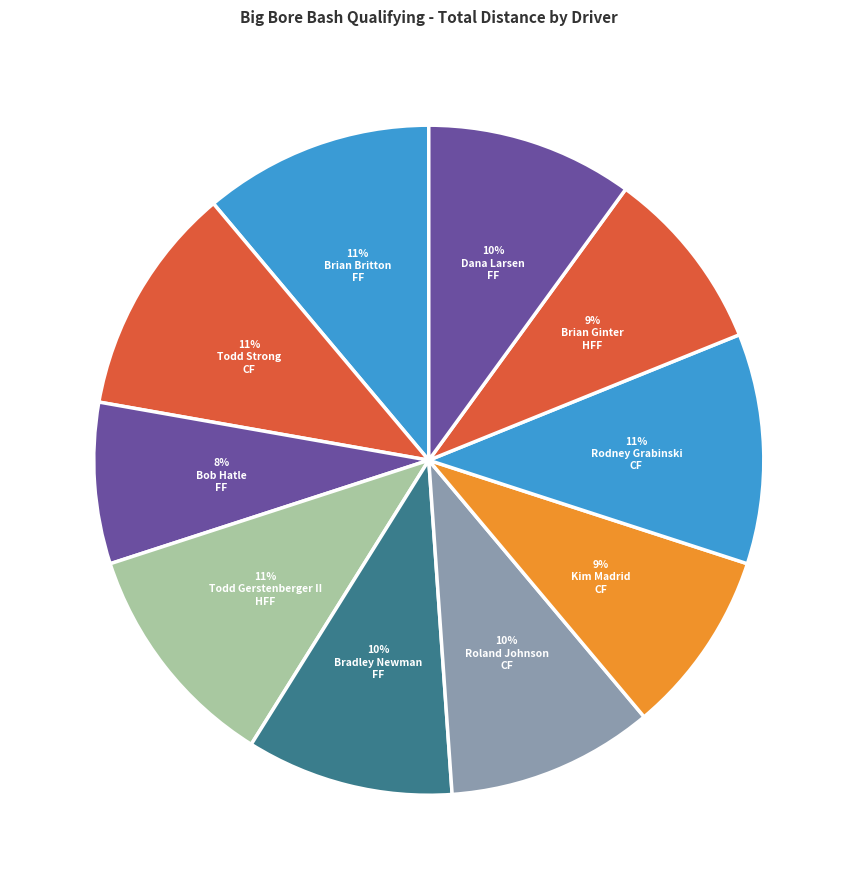

How many slices are in this pie chart?

10